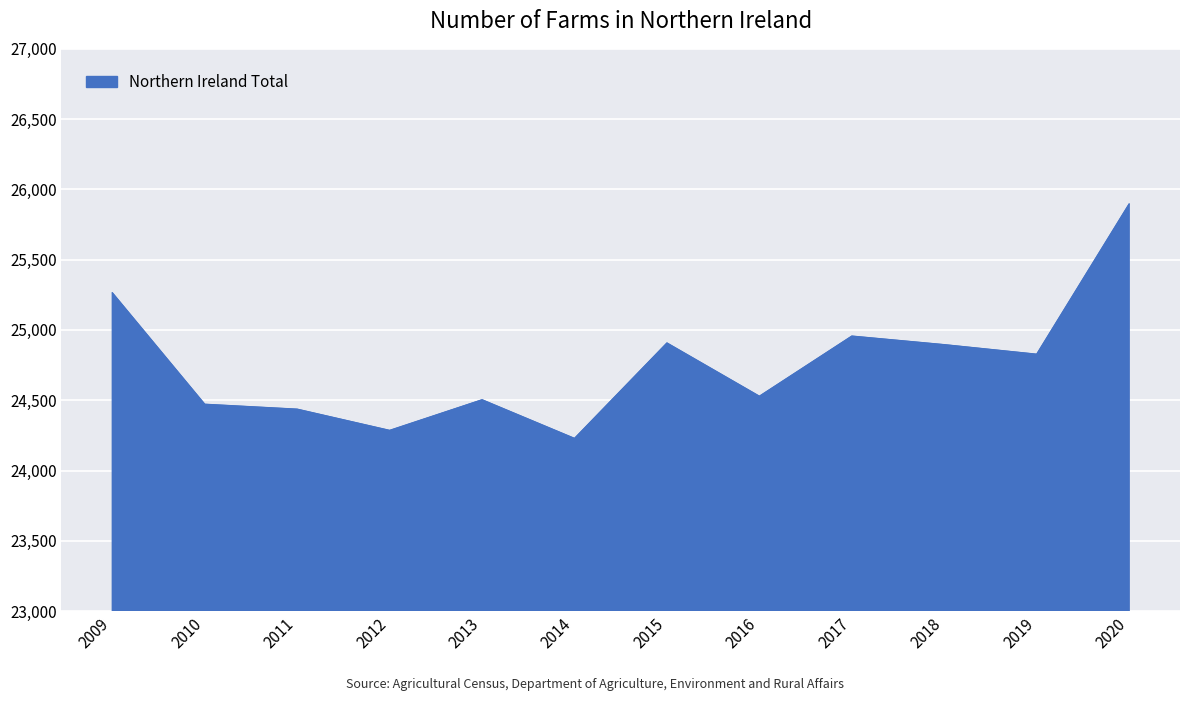

Where is the first local minimum?

2012